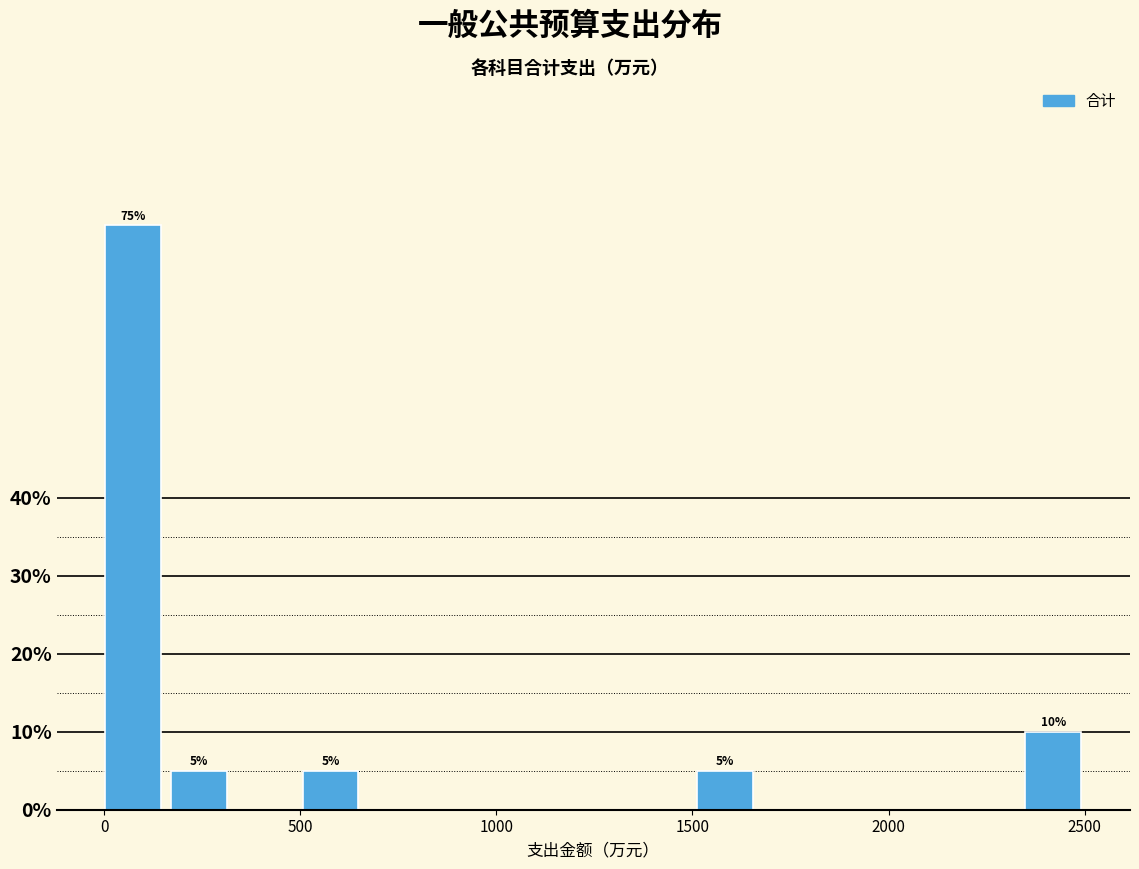

Around what value on the x-axis is the tallest bar? Give the approximate position of its centre, as read against the axis.

50